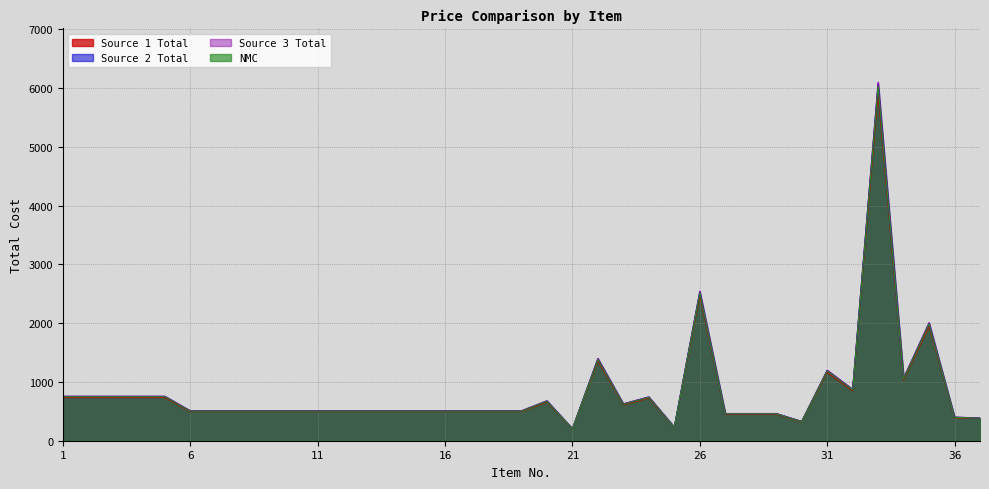

How many data points in Source 2 Total are above 507?

29